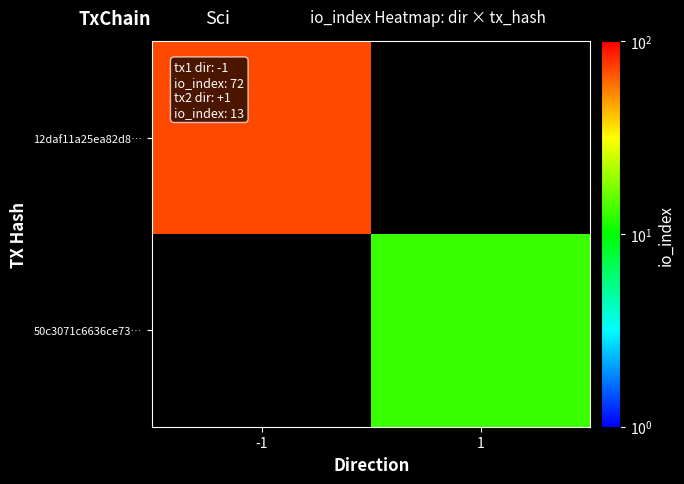

At which label does 12daf11a25ea82d8… reach its minimum?

-1